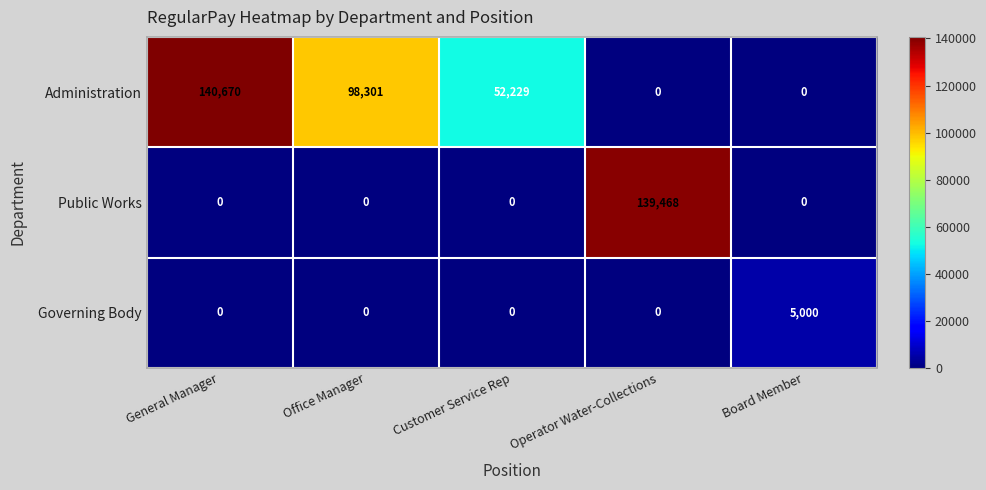

Which label corresponds to the largest value in the chart?

General Manager